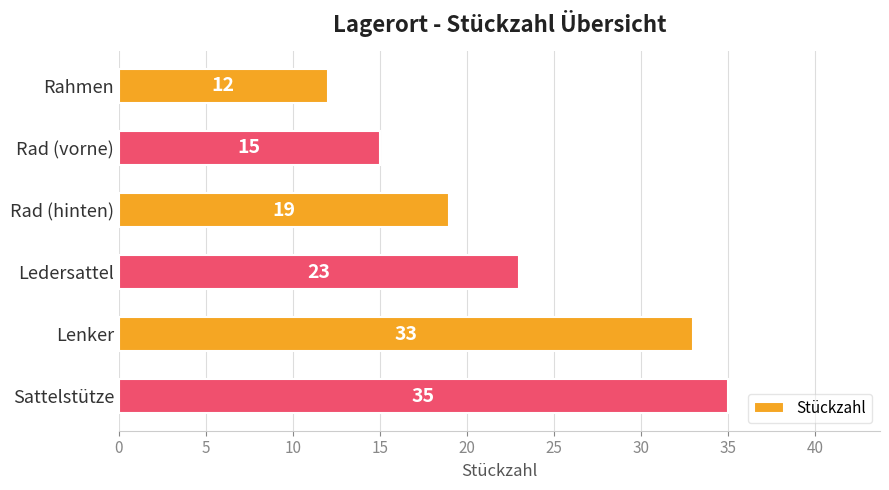

Rank the categories by value from lowest to highest.

Rahmen, Rad (vorne), Rad (hinten), Ledersattel, Lenker, Sattelstütze